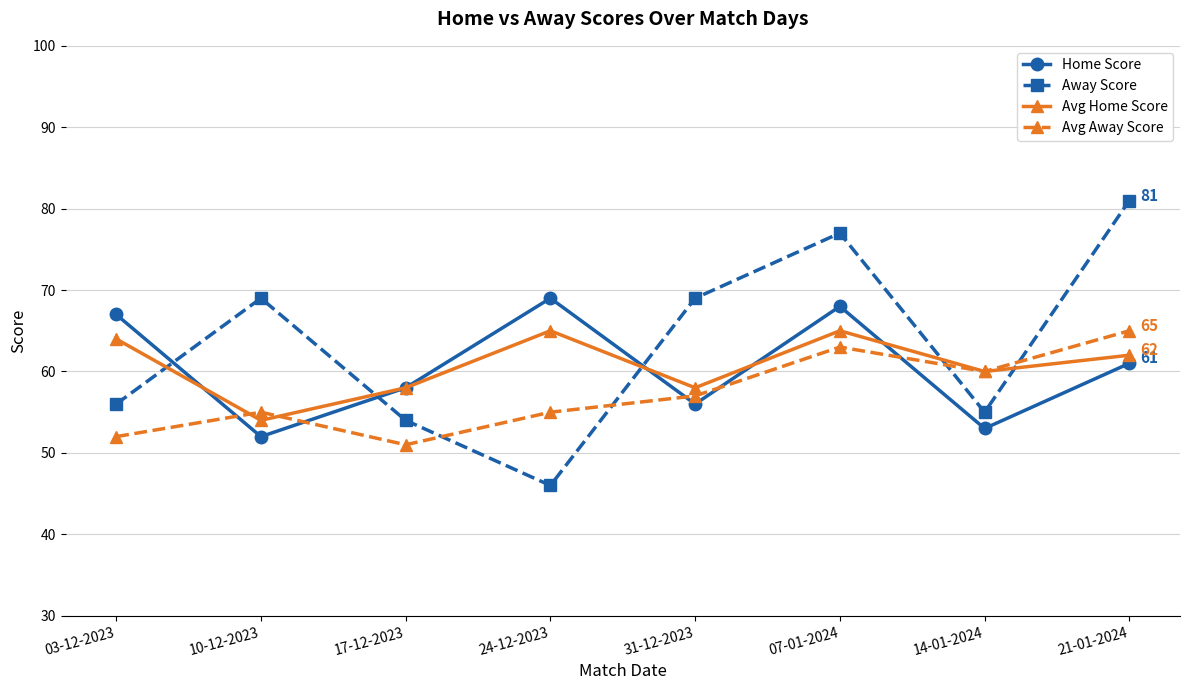

At which category is the sum across all series the highest?

07-01-2024